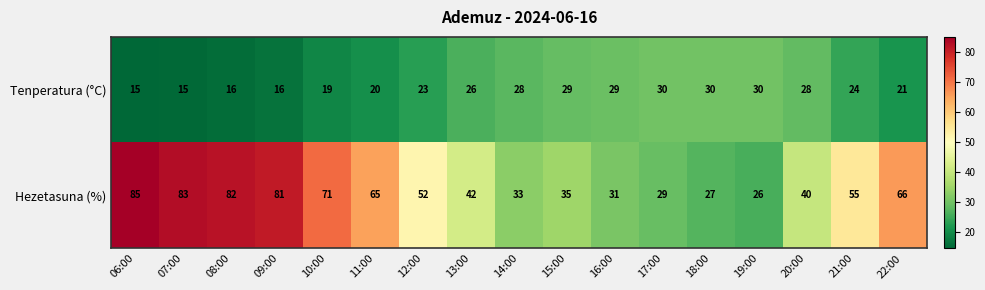

What is the difference between the Tenperatura (°C) values at 14:00 and 08:00?

12